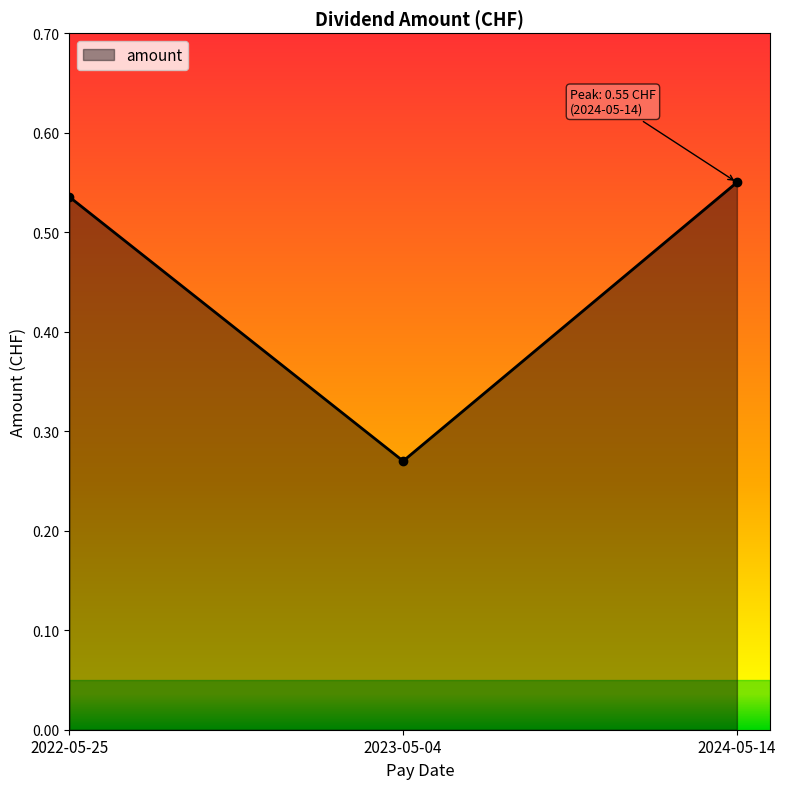

What position from the left is 2024-05-14?

3